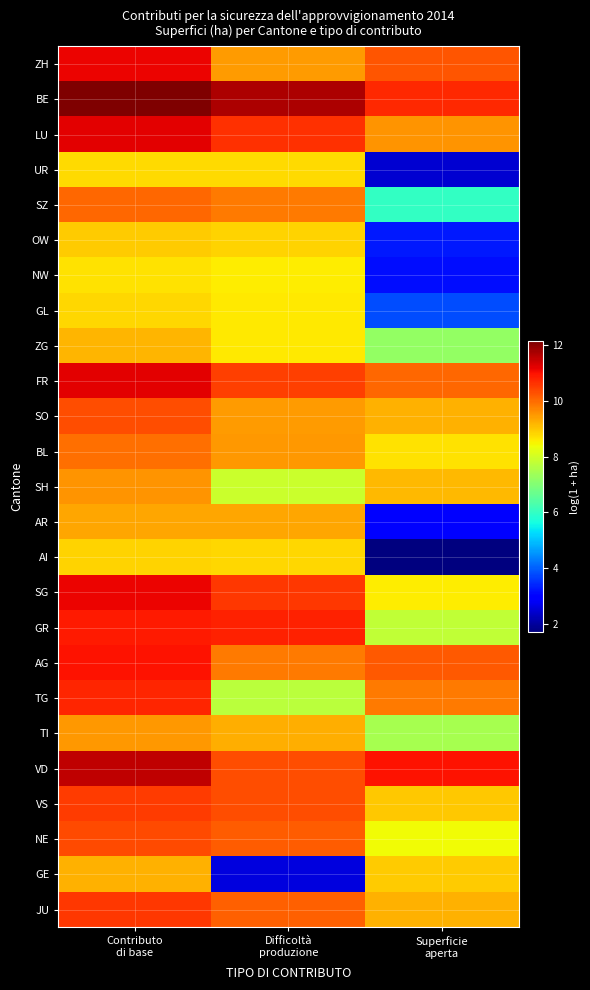

What is the total value across all series at Contributo
di base?

253.4